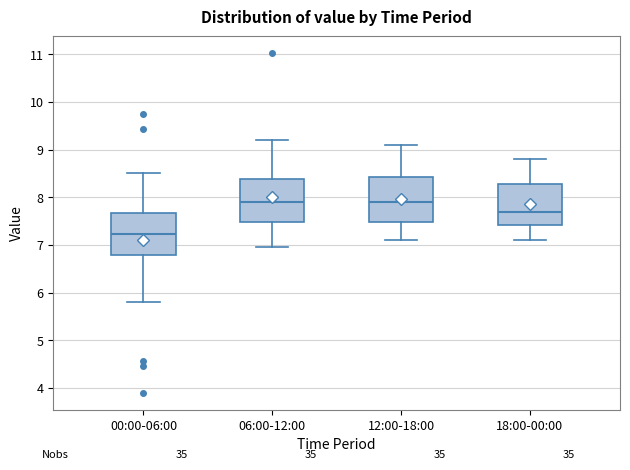

Which box has the lowest median line?

00:00-06:00